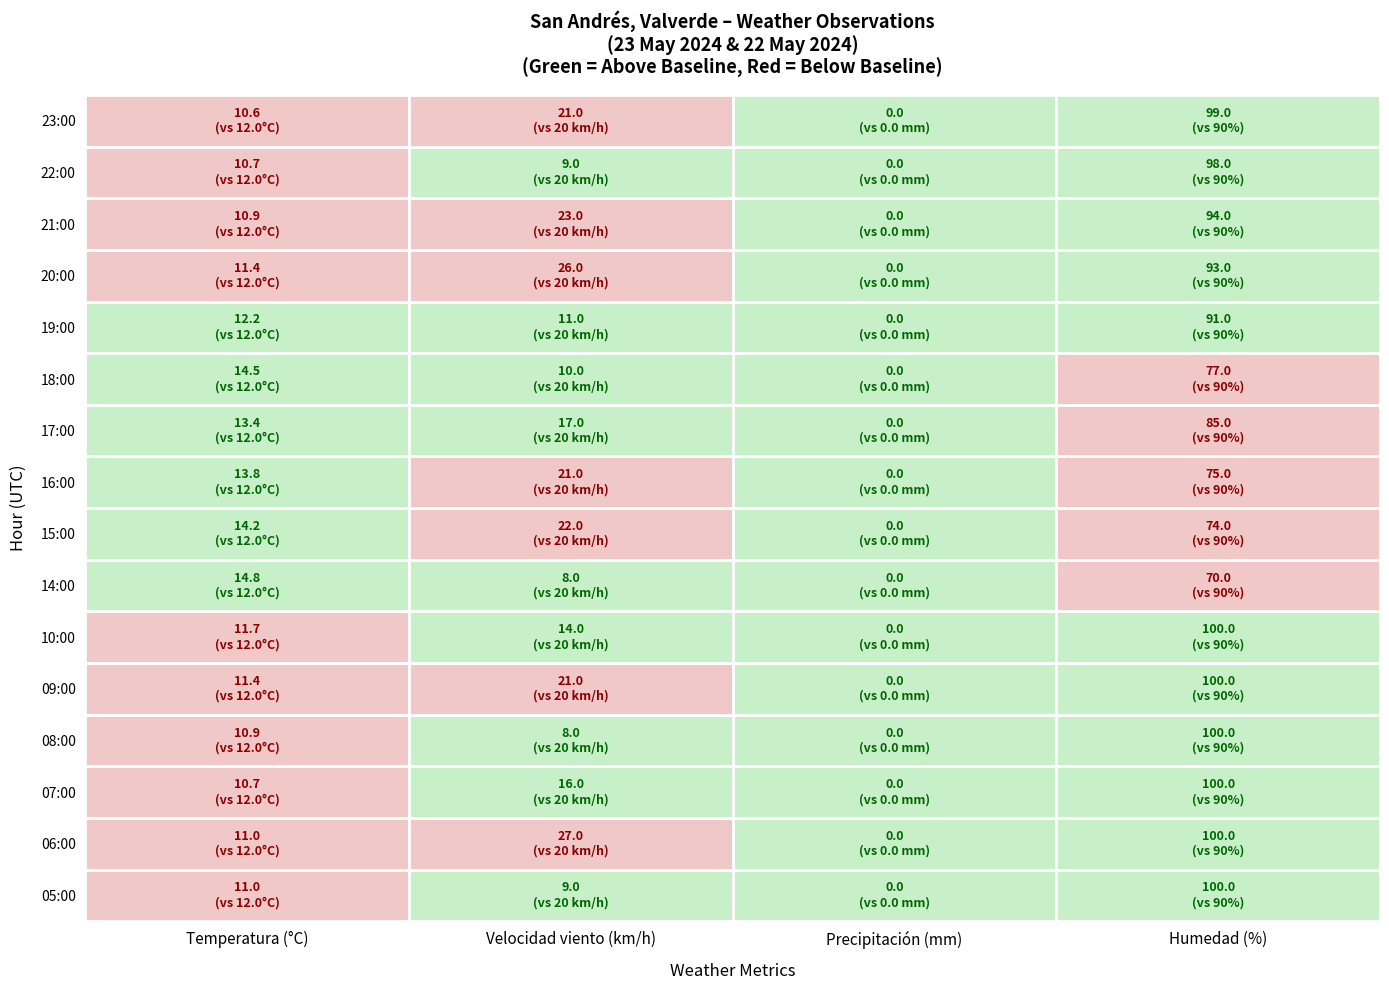

How many values in the 17:00 series are below 17?

2